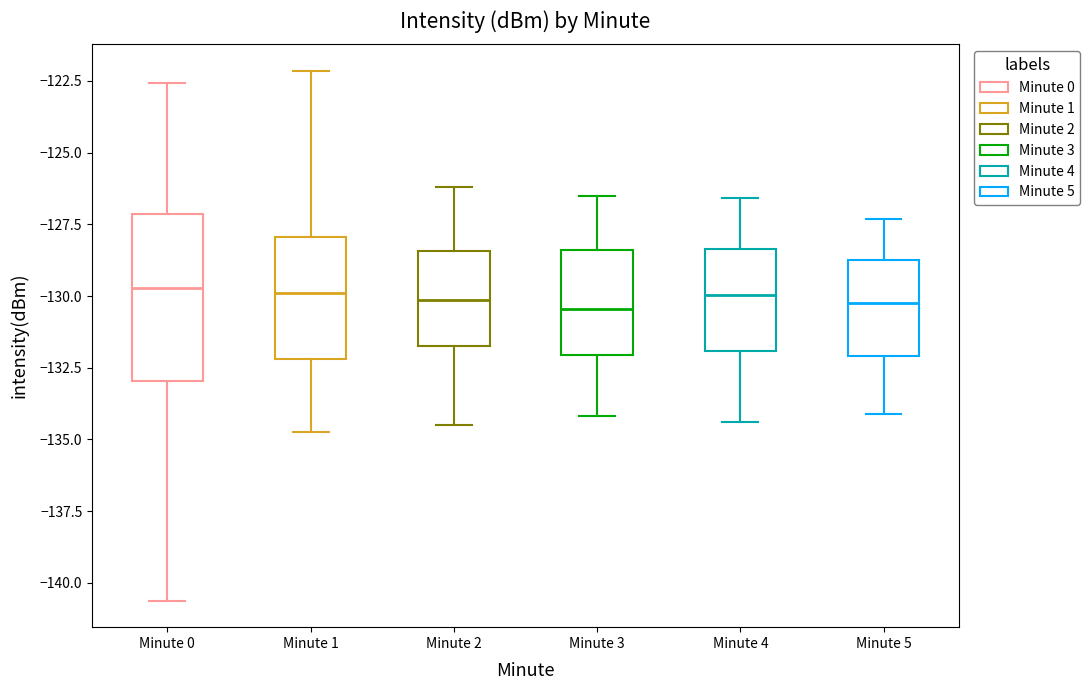

Reading left to right, read every box against the y-axis: the position of its median line, the range the box covers, and the ends of its whiskers. The values are not printed on the chart, so give them approximately, as read against the axis.

Minute 0: median -129.5, box -133.0 to -127.0, whiskers -140.5 to -122.5
Minute 1: median -130.0, box -132.0 to -128.0, whiskers -134.5 to -122.0
Minute 2: median -130.0, box -131.5 to -128.5, whiskers -134.5 to -126.0
Minute 3: median -130.5, box -132.0 to -128.5, whiskers -134.0 to -126.5
Minute 4: median -130.0, box -132.0 to -128.5, whiskers -134.5 to -126.5
Minute 5: median -130.0, box -132.0 to -128.5, whiskers -134.0 to -127.5